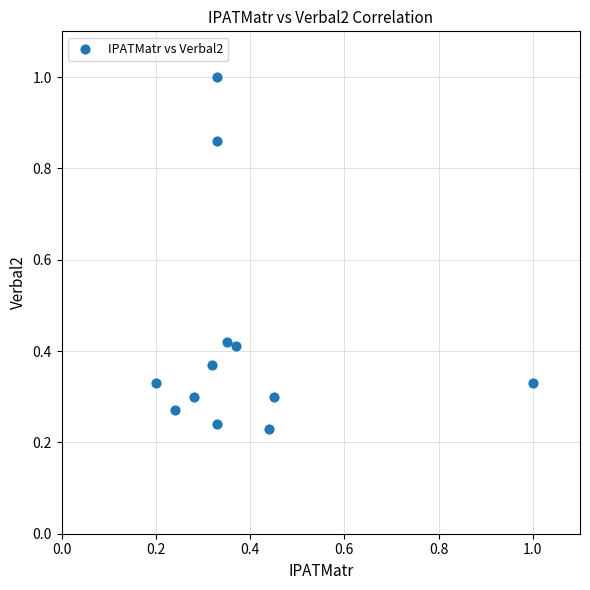

What is the range of X values (max minus min)?

0.8